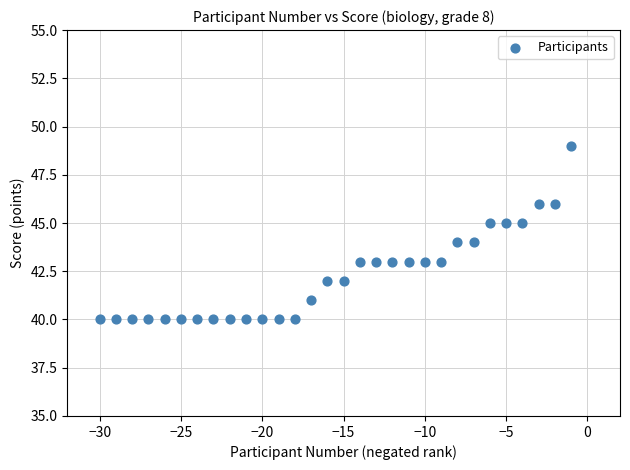

What is the range of X values (max minus min)?

29